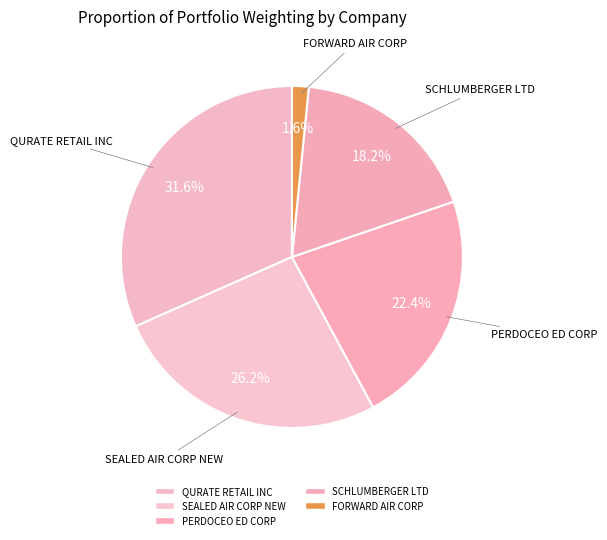

Is the sum of SCHLUMBERGER LTD and SEALED AIR CORP NEW greater than half?

No